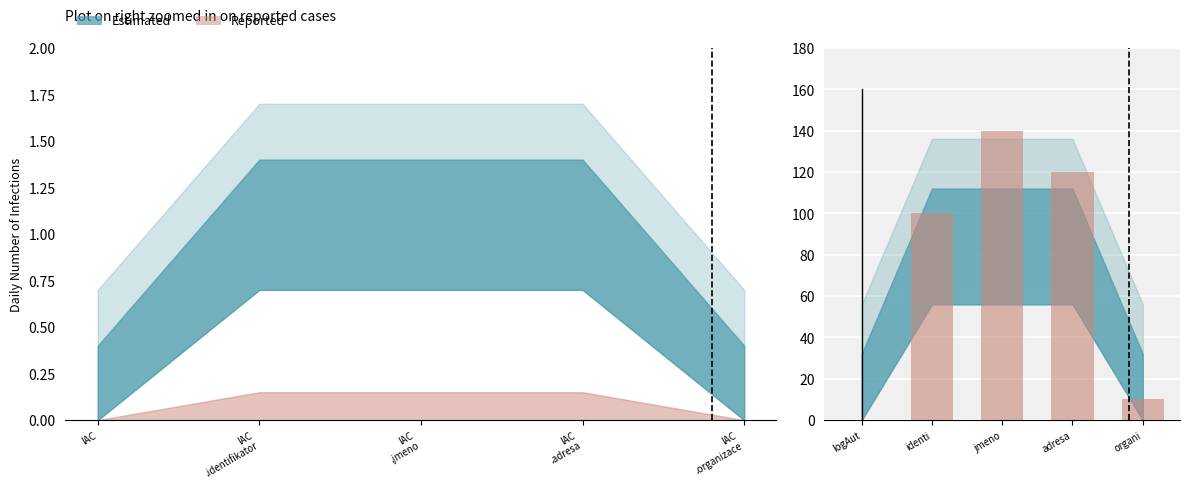

What is the label of the 2nd bar from the right?

adresa